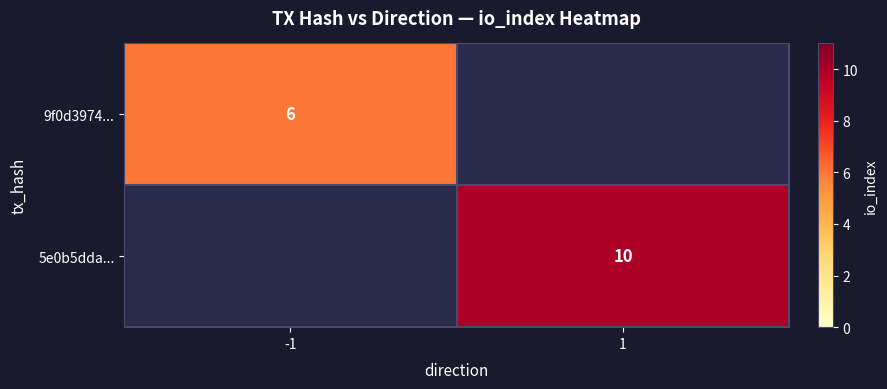

True or false: 5e0b5dda... has a value of 17 at 1.

False